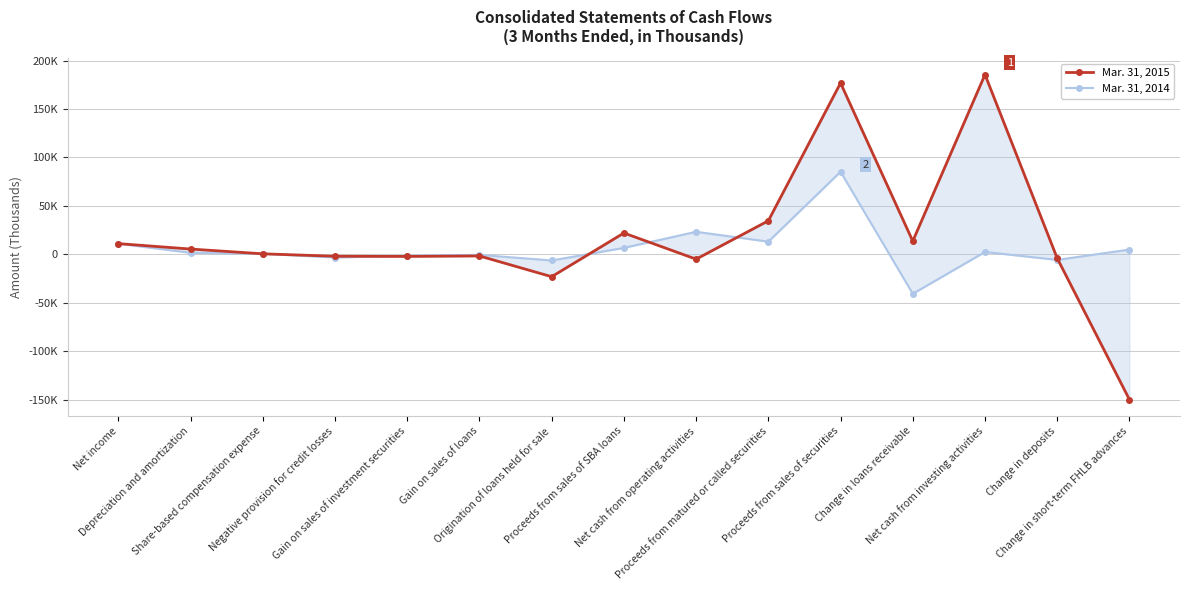

Which series ends up on top after the final intersection of Mar. 31, 2014 and Mar. 31, 2015?

Mar. 31, 2014